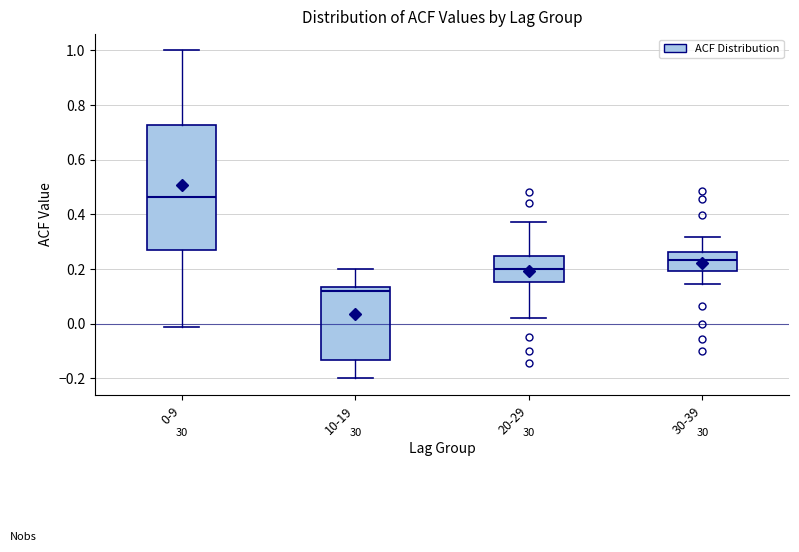

Comparing the boxes themselves (not the whiskers), which one is the tallest?

0-9